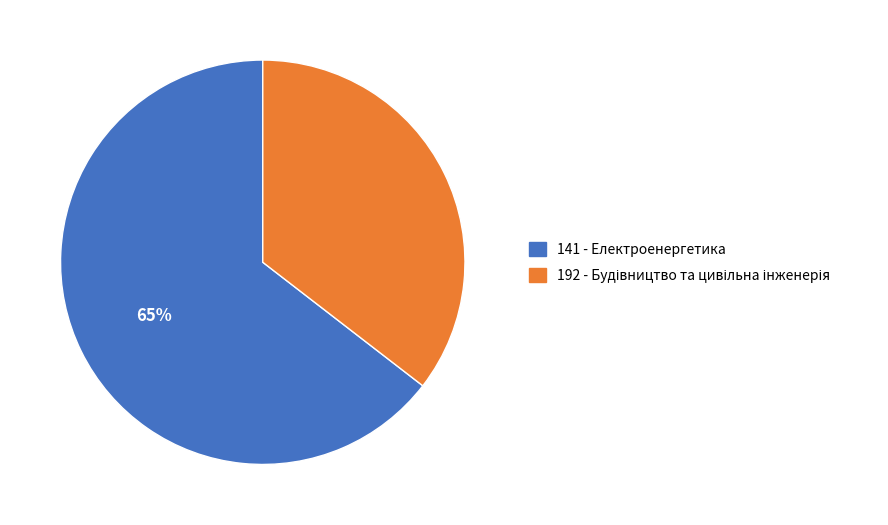

Which slice is the largest?

141 - Електроенергетика